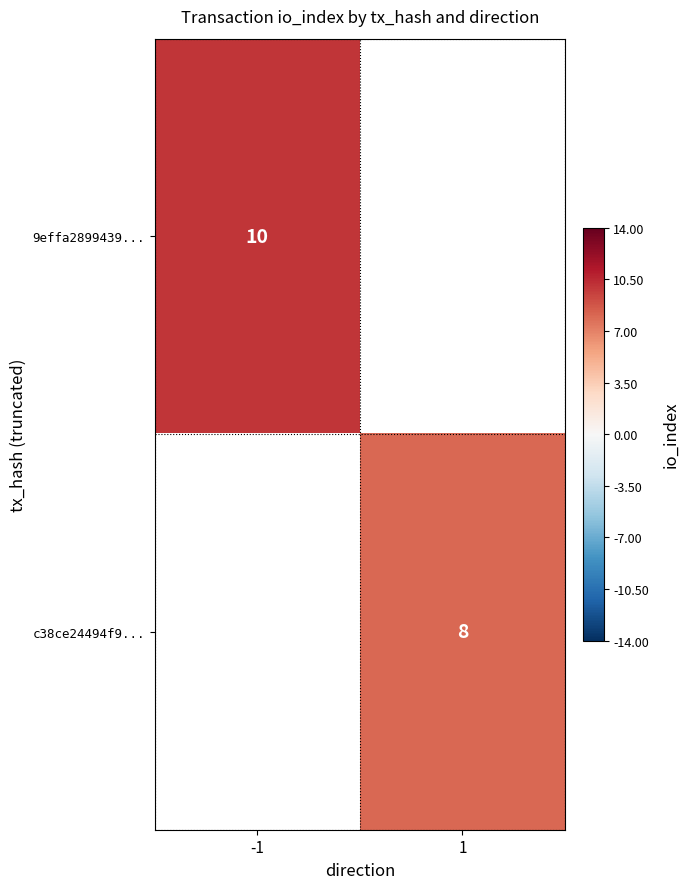

Is it true that c38ce24494f9... equals 8 at 1?

True